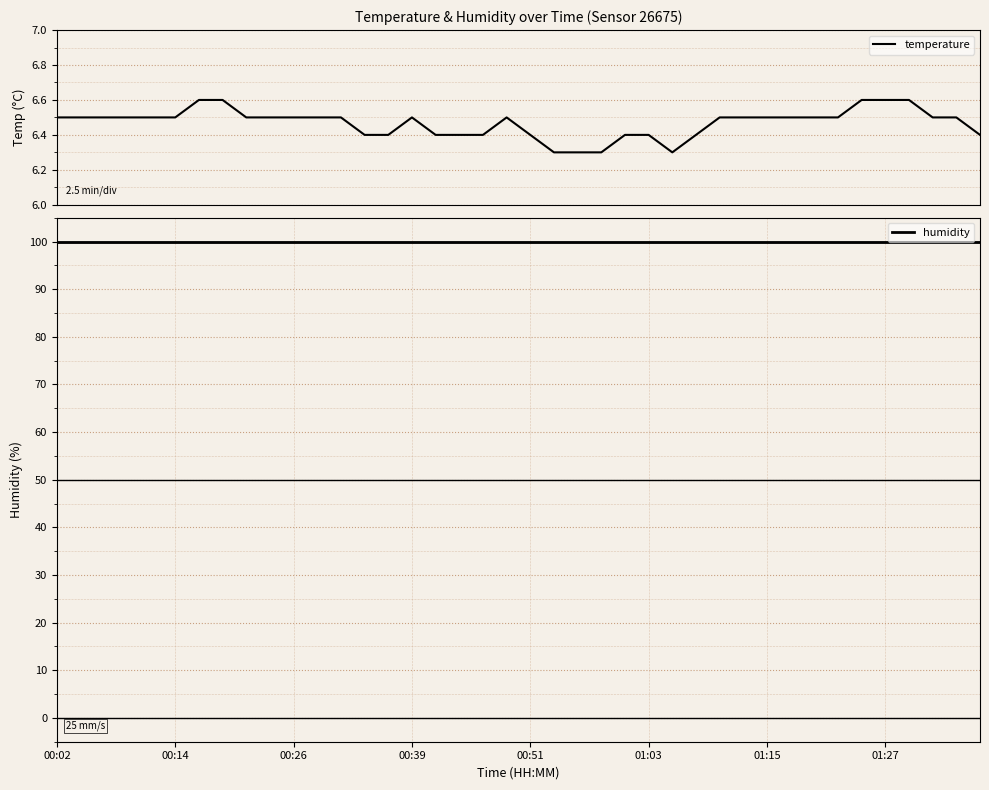

List the series in order of their peak value, highest first.

humidity, temperature